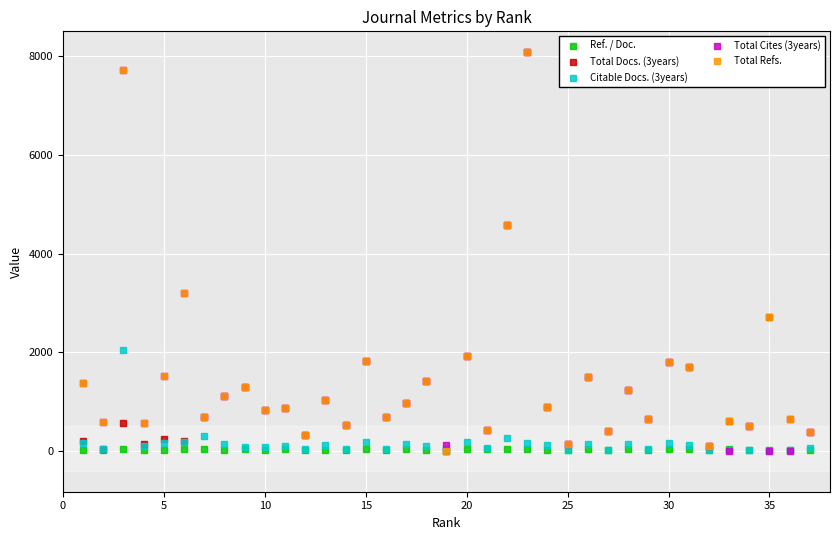

What is the value of the Total Cites (3years) point at the 27th from the left?

403.0